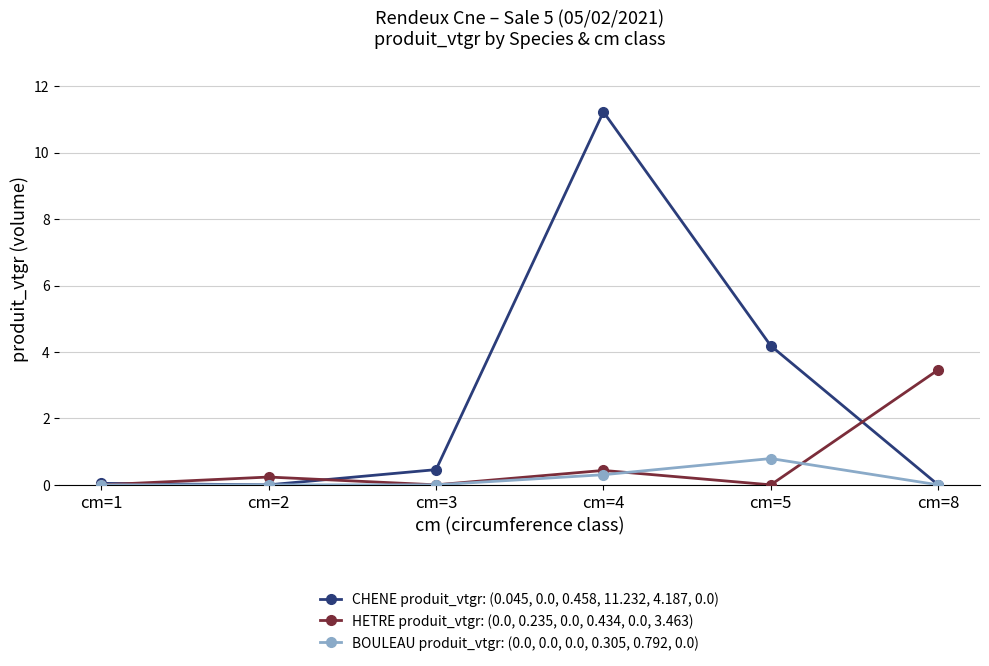

True or false: CHENE produit_vtgr: (0.045, 0.0, 0.458, 11.232, 4.187, 0.0) has more than 2 interior local peaks.

False